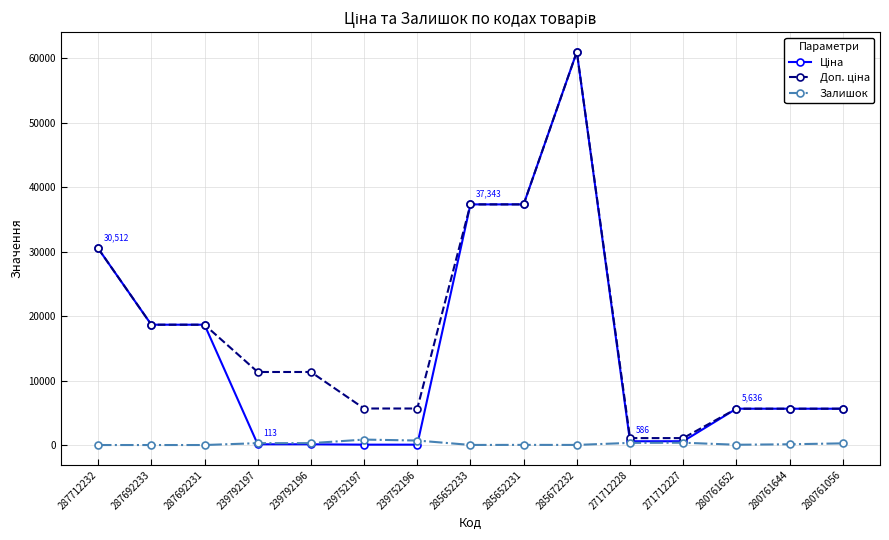

At how many categories does at least one series exceed 8399?

8